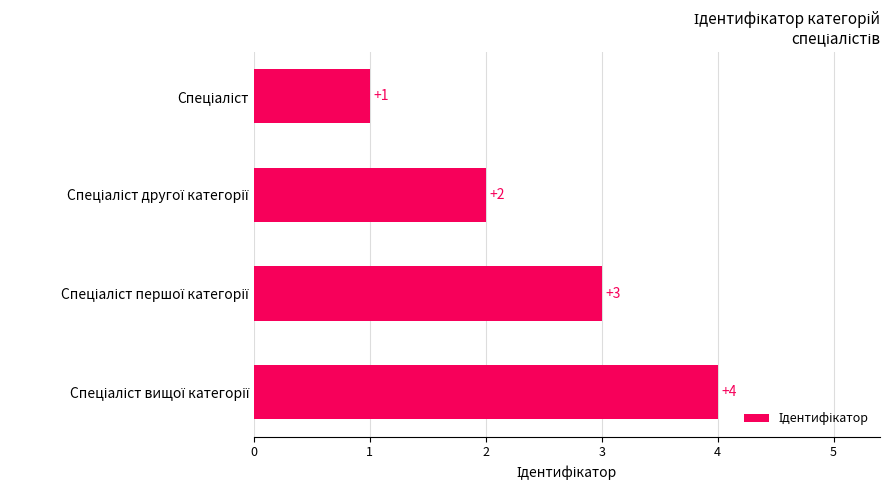

What is the value of the 2nd bar from the top?

2